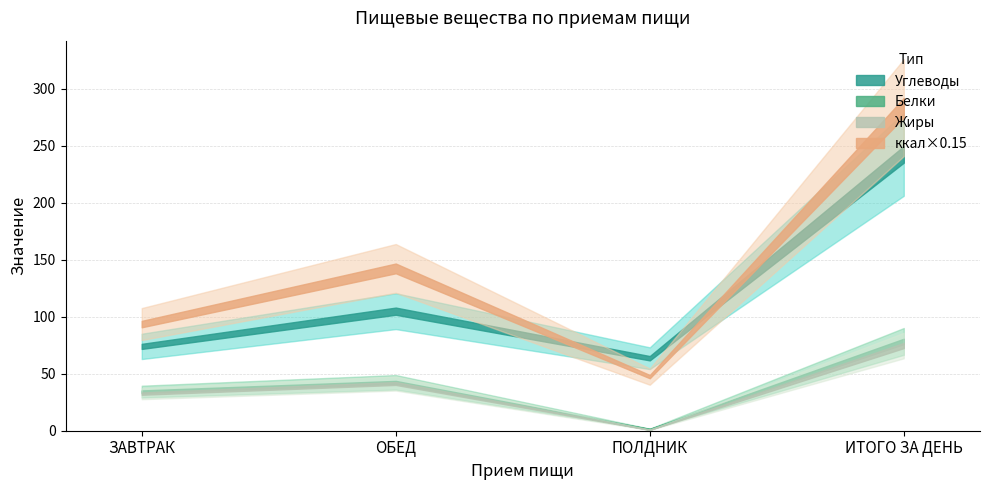

Is this an area chart (filled region under the line)?

No